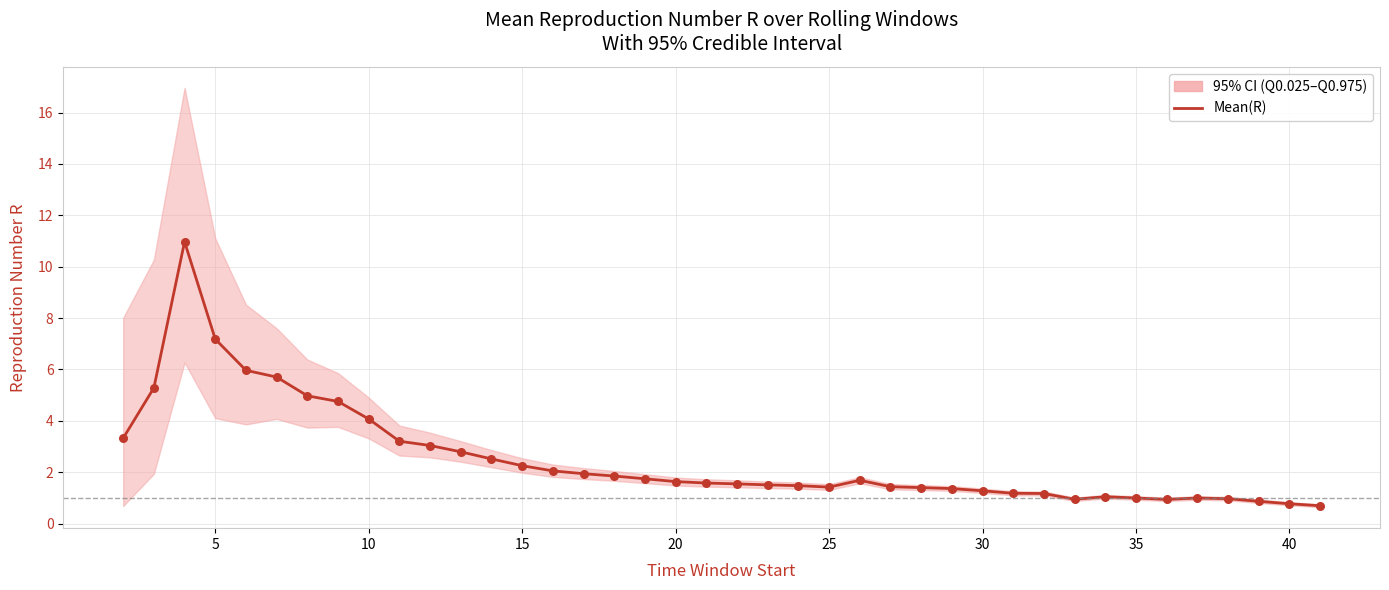

What is the change in value from 0 to 23?

-1.9